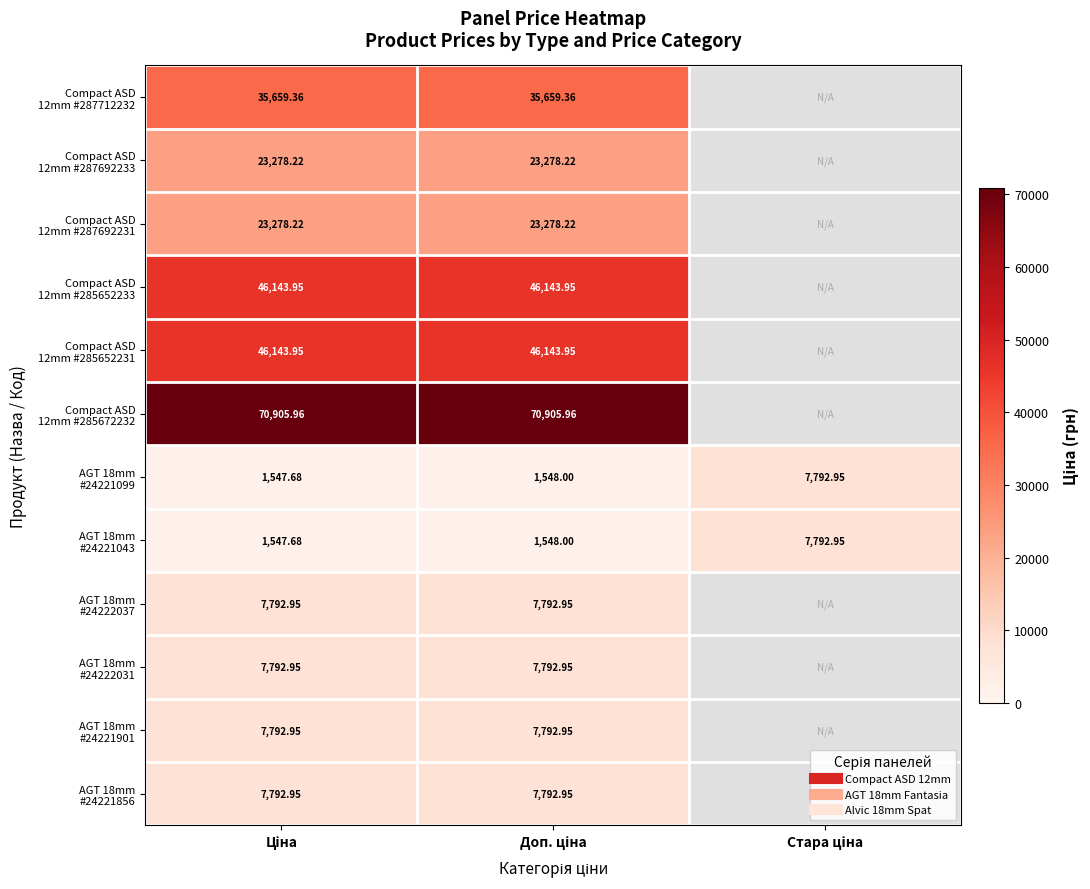

At which category is the sum across all series the highest?

Доп. ціна